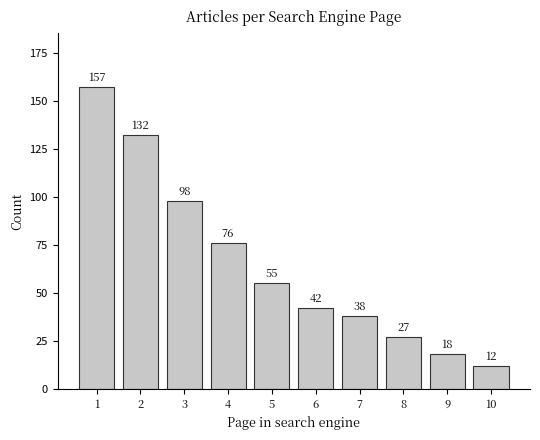

Reading left to right, transcribe all the data shown in this chart.

157	132	98	76	55	42	38	27	18	12